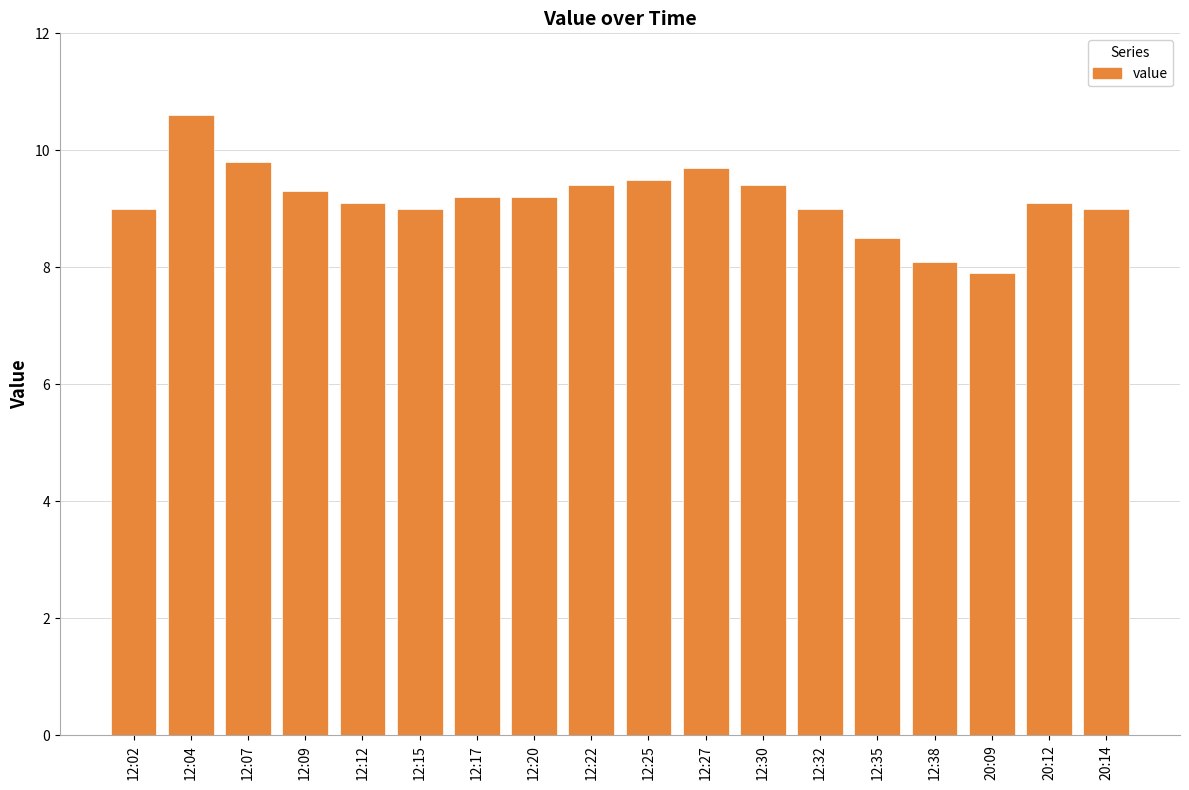

Reading left to right, extract all data points from this chart.

12:02=9.0	12:04=10.6	12:07=9.8	12:09=9.3	12:12=9.1	12:15=9.0	12:17=9.2	12:20=9.2	12:22=9.4	12:25=9.5	12:27=9.7	12:30=9.4	12:32=9.0	12:35=8.5	12:38=8.1	20:09=7.9	20:12=9.1	20:14=9.0